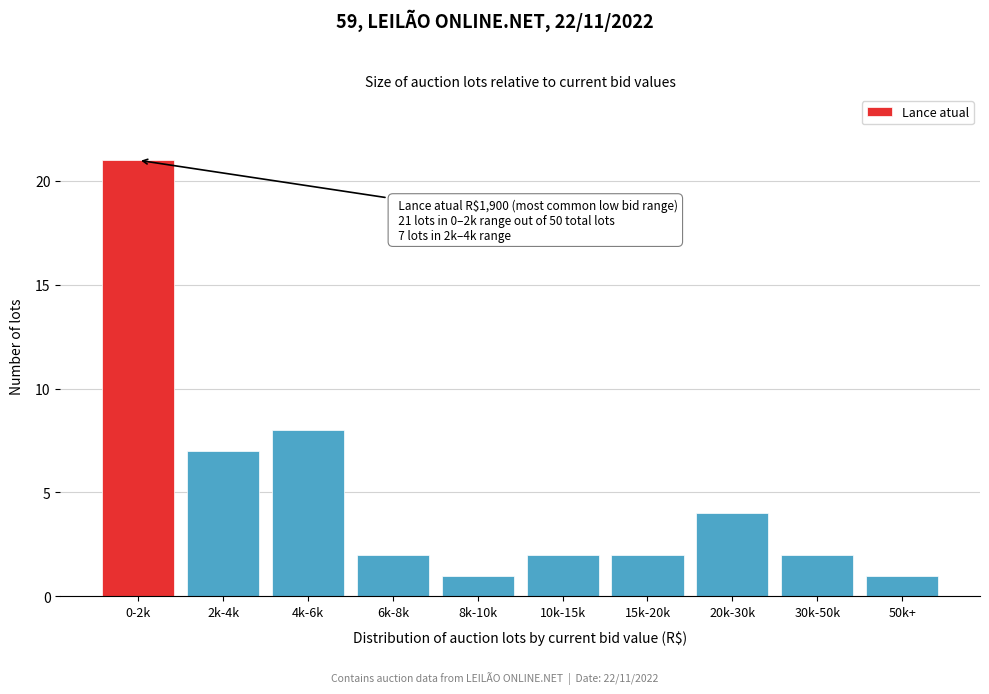

Reading left to right, list all the values displayed in this chart.

0-2k=21	2k-4k=7	4k-6k=8	6k-8k=2	8k-10k=1	10k-15k=2	15k-20k=2	20k-30k=4	30k-50k=2	50k+=1